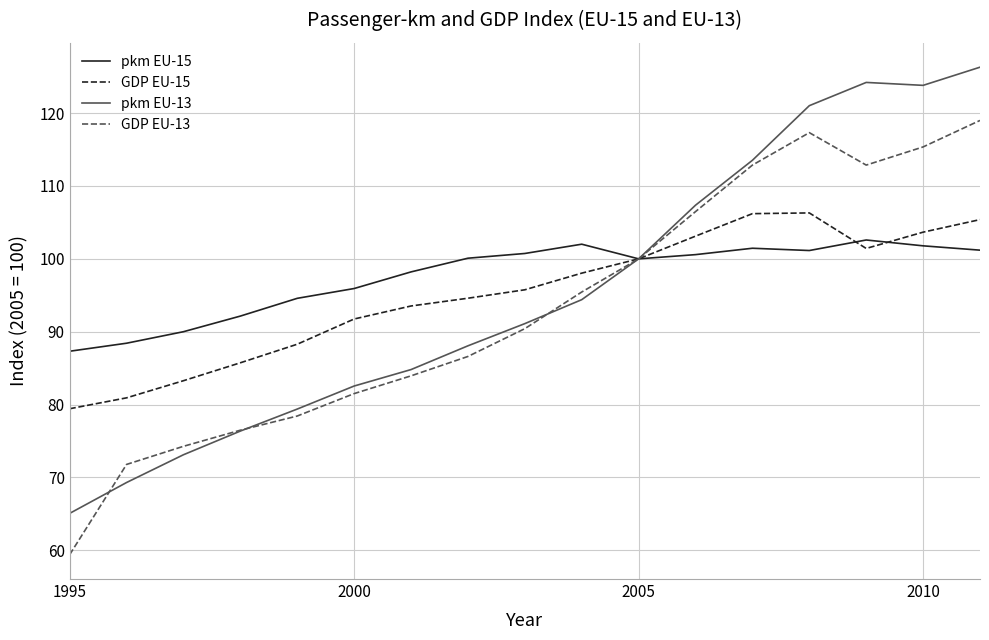

What is the maximum value shown in the chart?

126.3